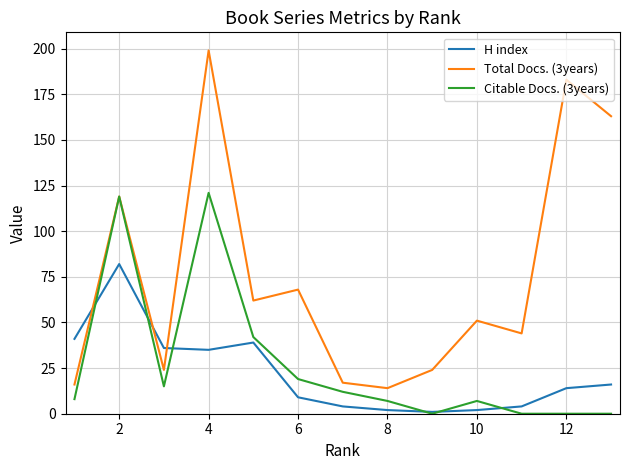

List the series in order of their peak value, highest first.

Total Docs. (3years), Citable Docs. (3years), H index